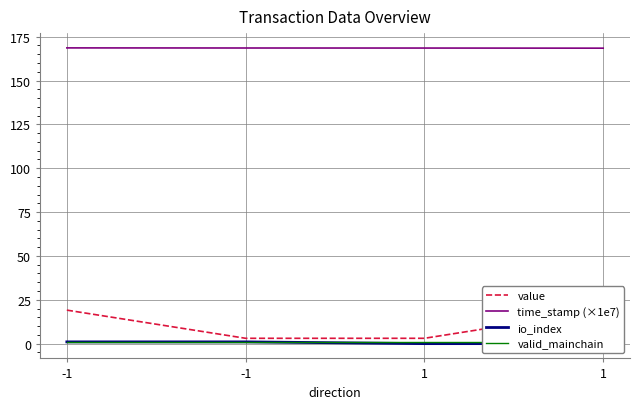

How many lines are shown in the chart?

4